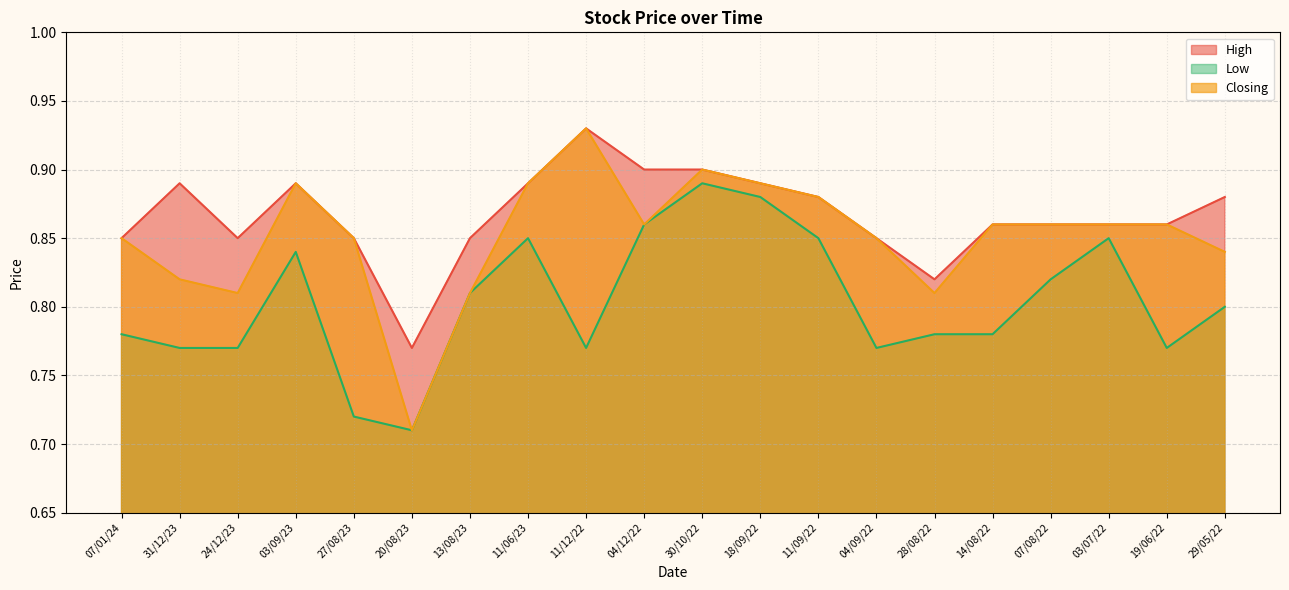

What is the label of the 20th point from the right?

07/01/24